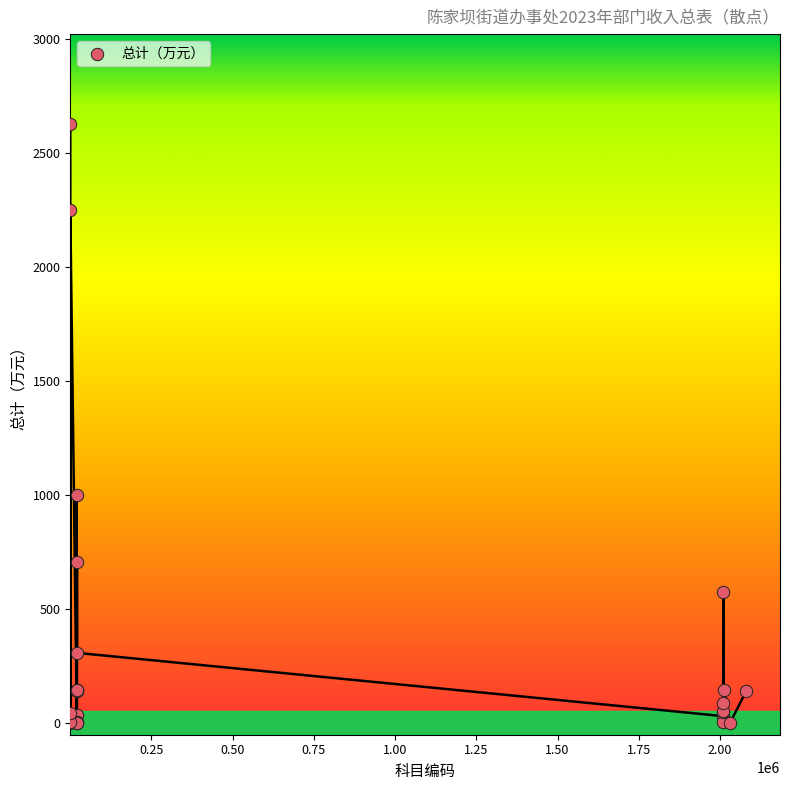

What Y value in the scatter plot is closest to 1315?

999.8